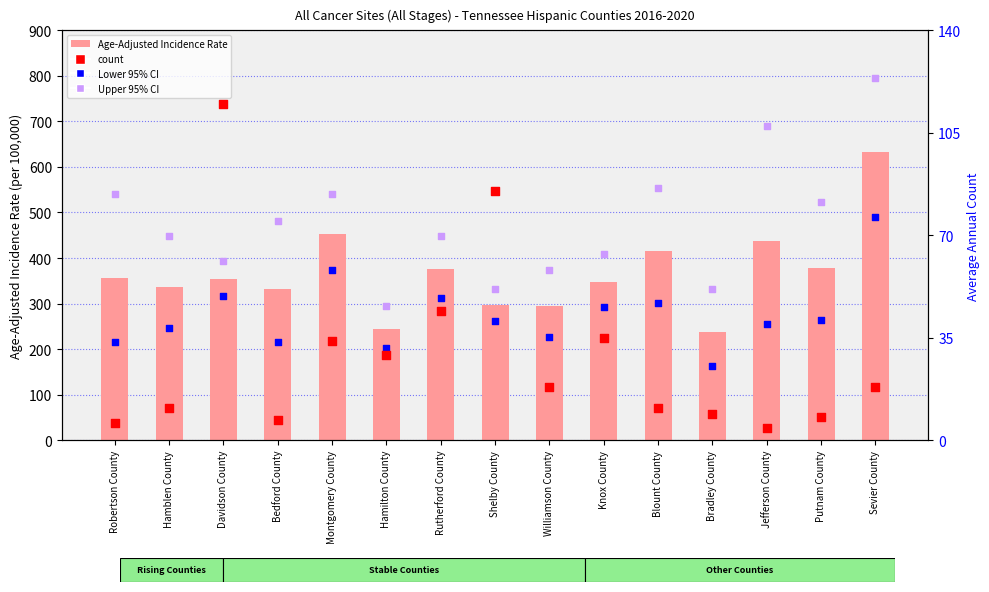

Which series has the largest total across all categories?

Upper 95% CI